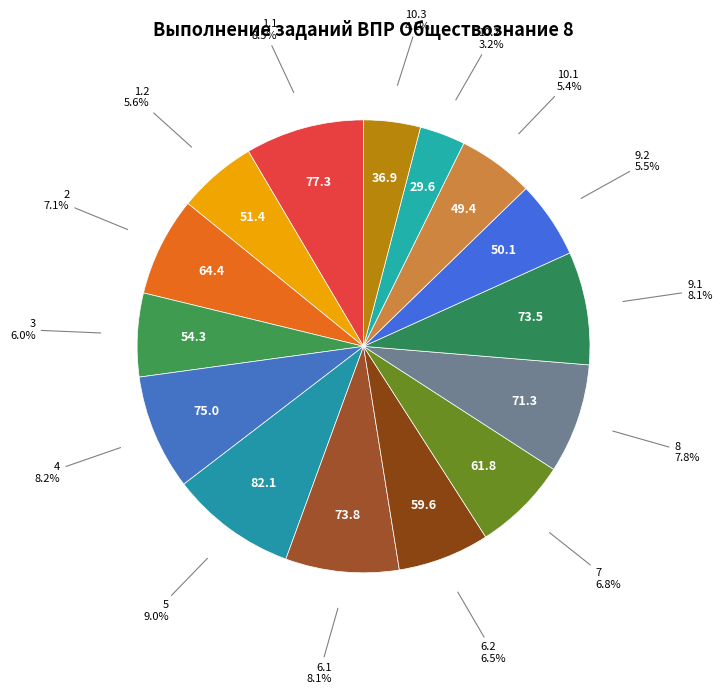

How many segments does this pie chart have?

15